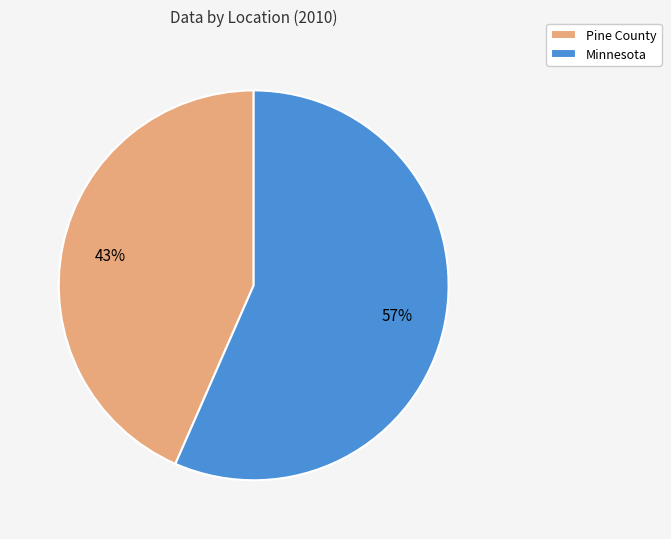

Approximately how many times larger is the value at Minnesota compared to Pine County?

1.3